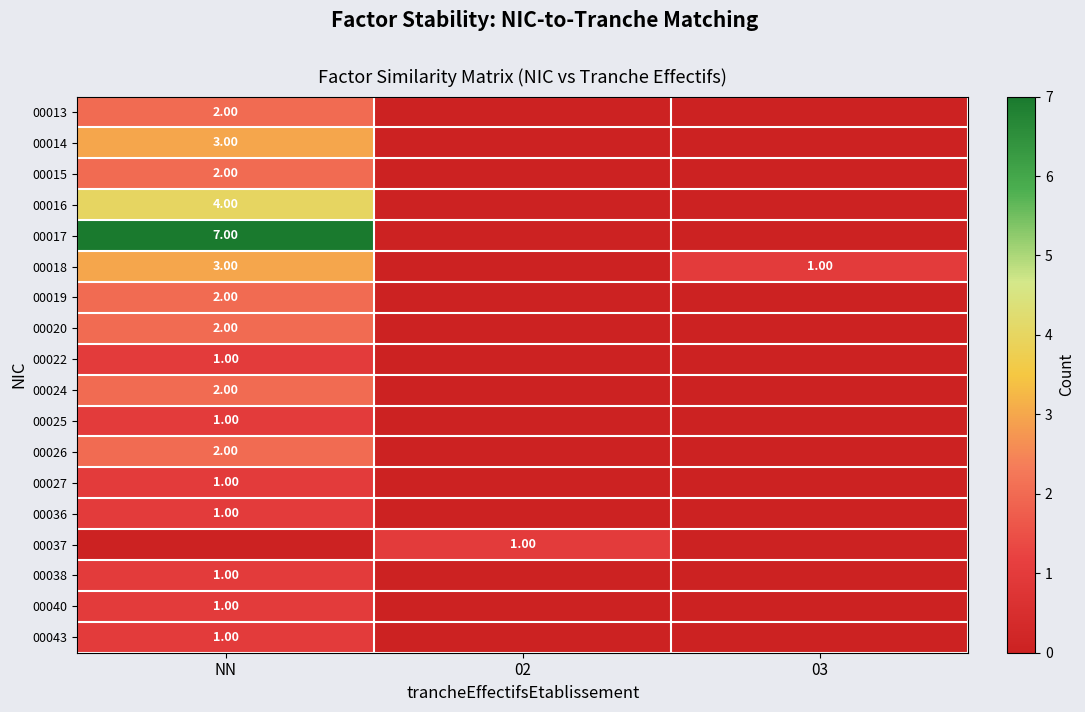

List the series in order of their peak value, lowest first.

00022, 00025, 00027, 00036, 00037, 00038, 00040, 00043, 00013, 00015, 00019, 00020, 00024, 00026, 00014, 00018, 00016, 00017